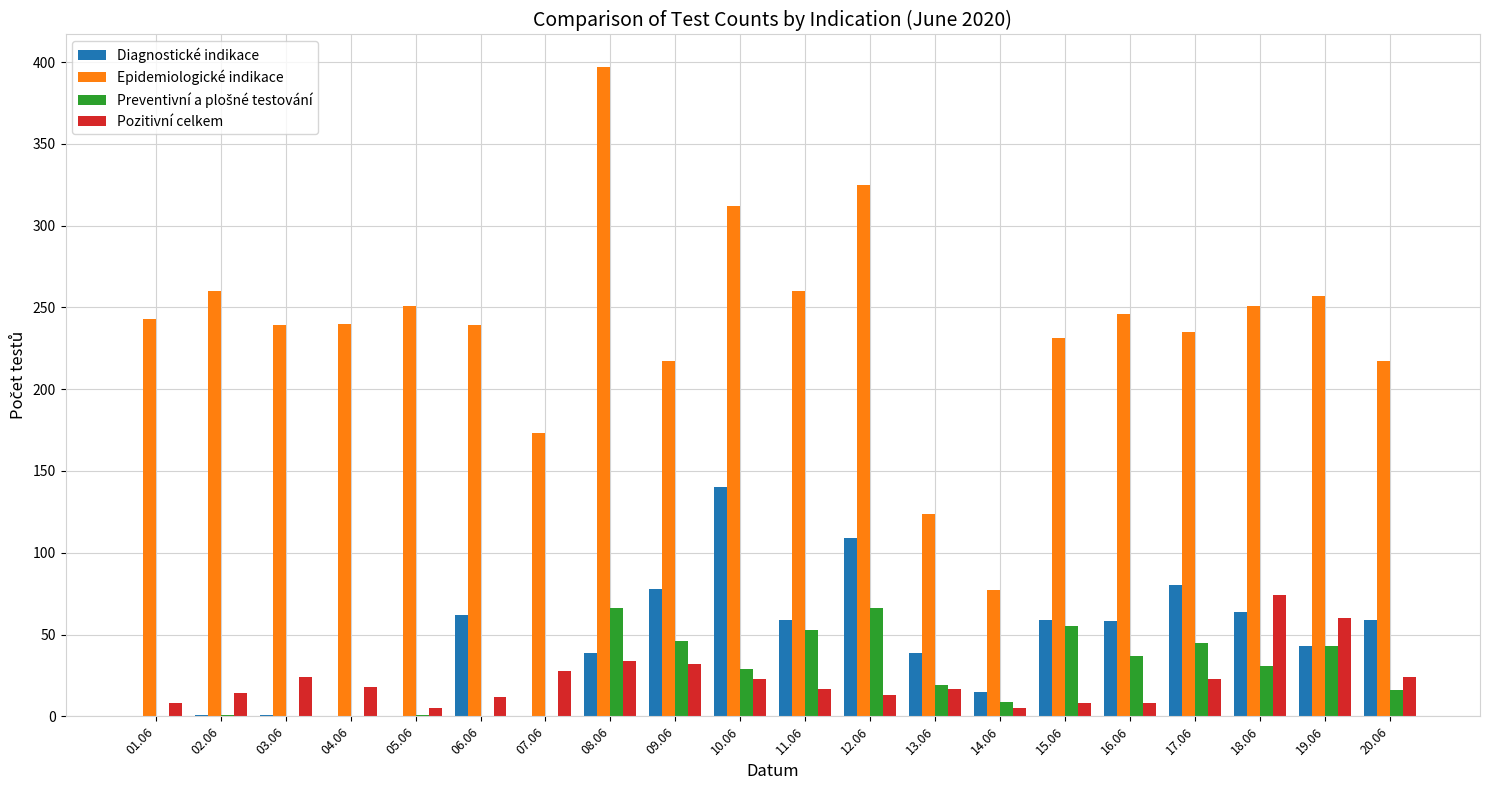

How many groups of bars are there?

20